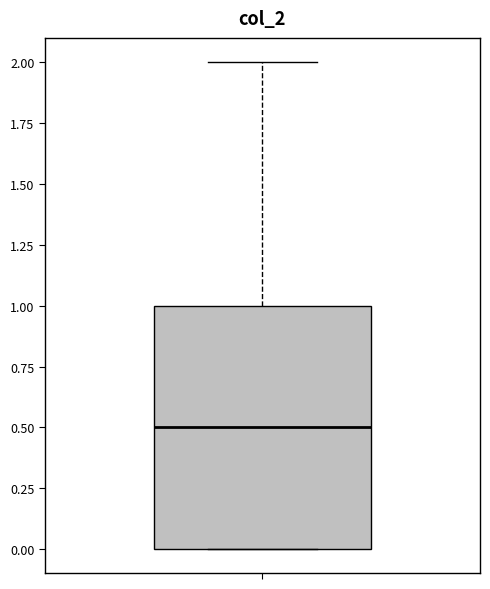

Where does the median line of the box sit on the y-axis? The values are not printed on the chart, so give them approximately, as read against the axis.

0.5